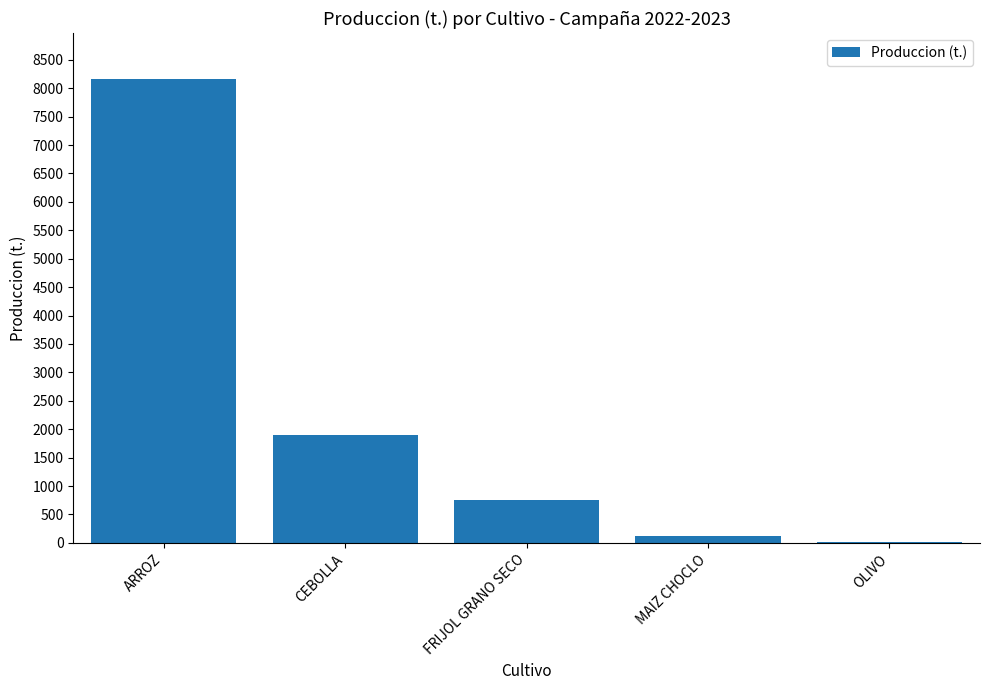

Reading left to right, transcribe all the data shown in this chart.

ARROZ=8155.0	CEBOLLA=1890.0	FRIJOL GRANO SECO=750.5	MAIZ CHOCLO=129.7	OLIVO=20.4